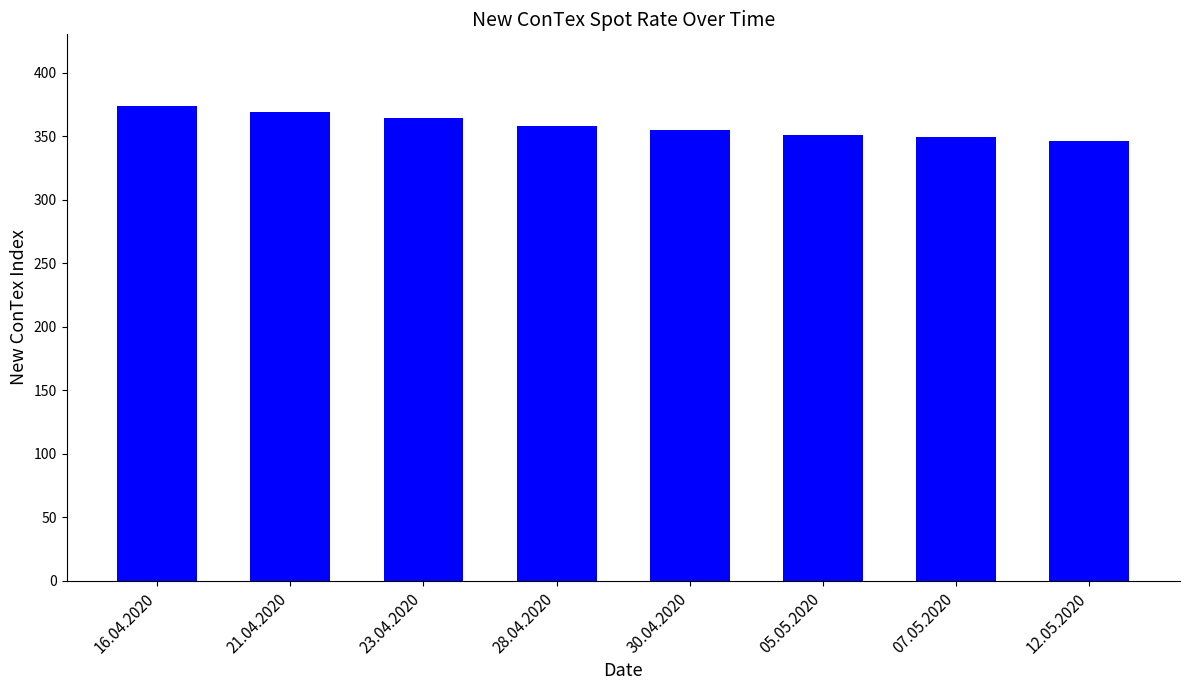

Which category has the highest value across all series?

16.04.2020